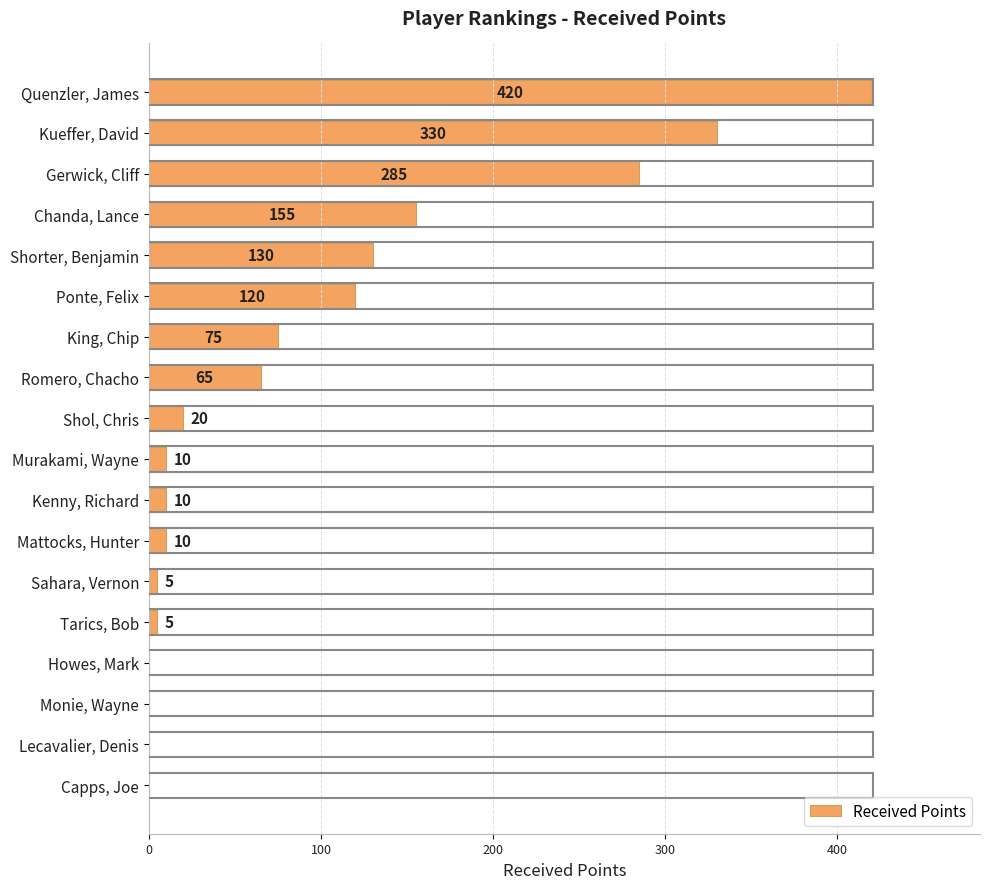

At which label is the value closest to 210?

Chanda, Lance